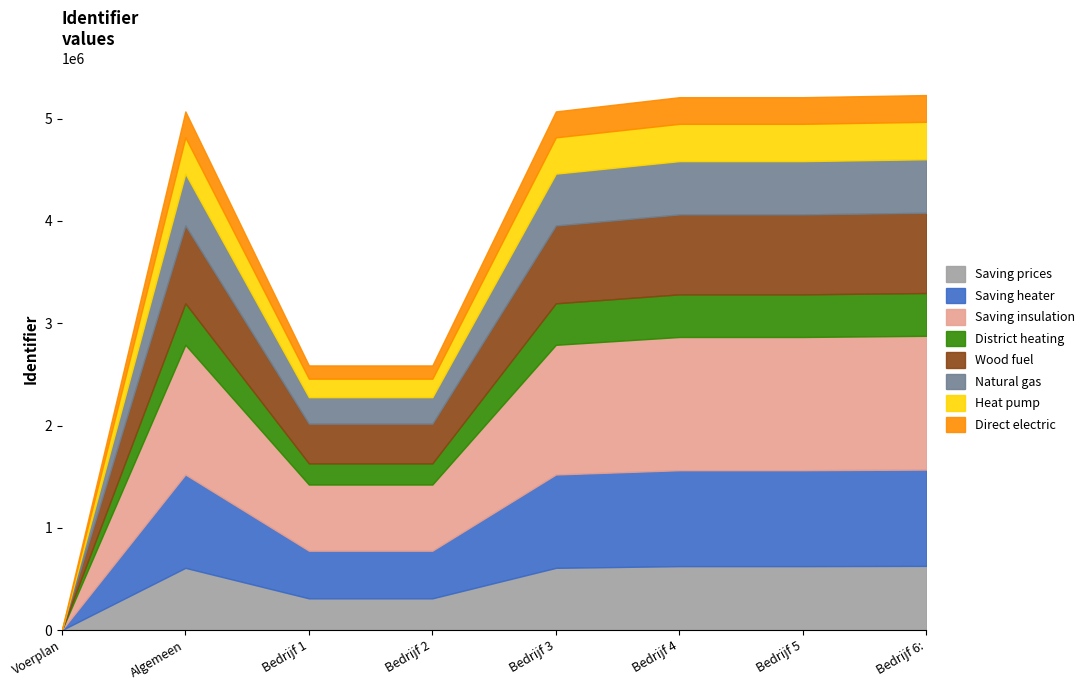

Reading right to left, what are all the values shown in this chart?

Bedrijf 6:=5231028	Bedrijf 5=5210201	Bedrijf 4=5210178	Bedrijf 3=5071092	Bedrijf 2=2587492	Bedrijf 1=2587487	Algemeen=5071125	Voerplan=0